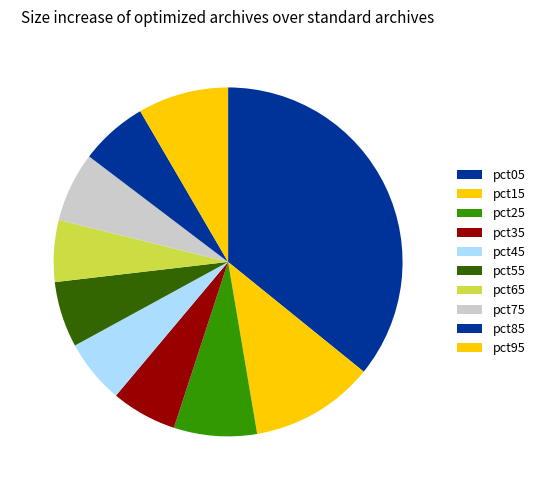

Which category has the biggest portion of the pie?

pct05